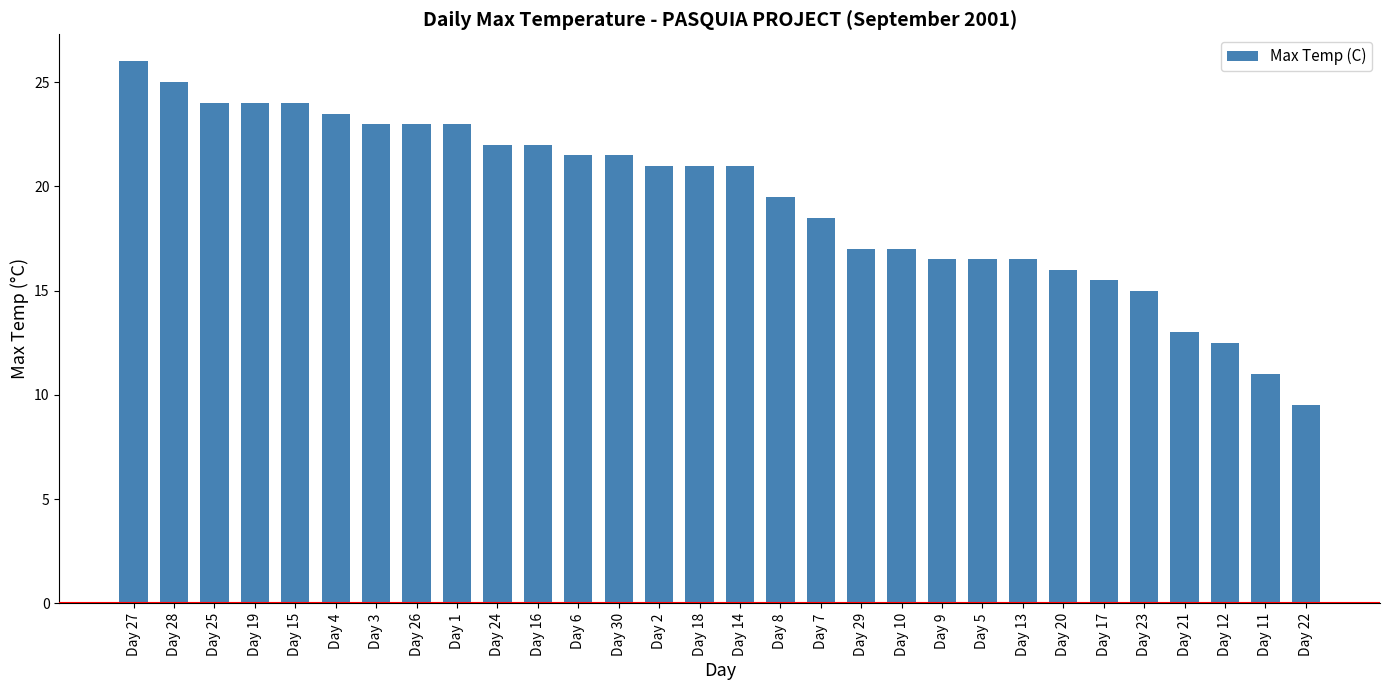

What is the change in value from Day 10 to Day 9?

-0.5